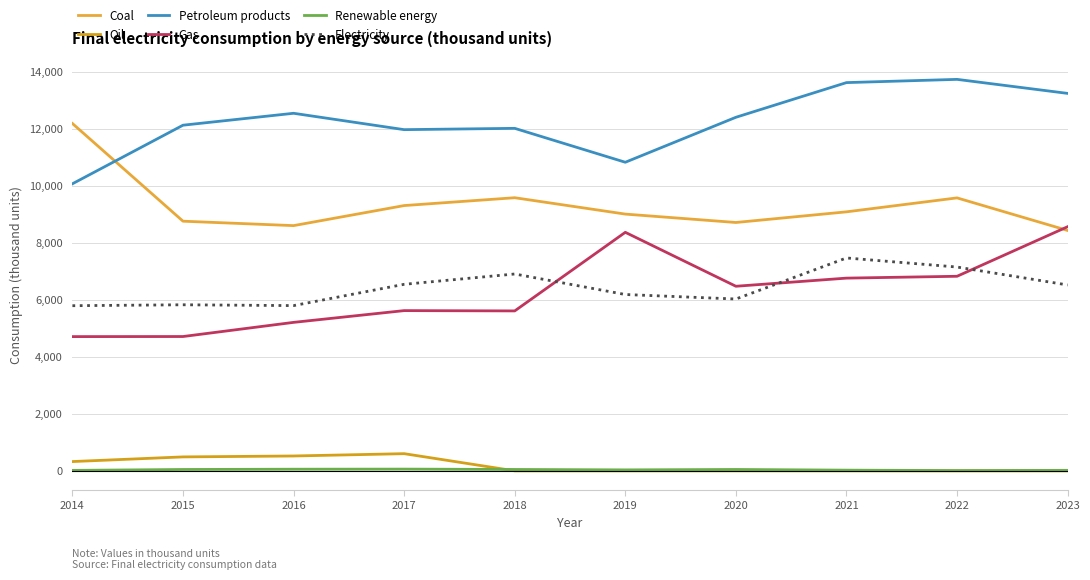

What is the value of the Petroleum products point at the 5th from the left?

12015.8